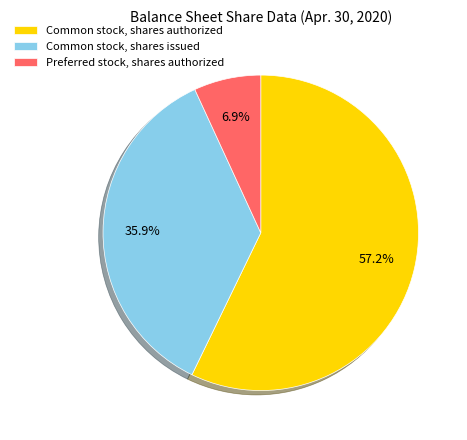

True or false: Common stock, shares authorized accounts for 48% of the total.

False